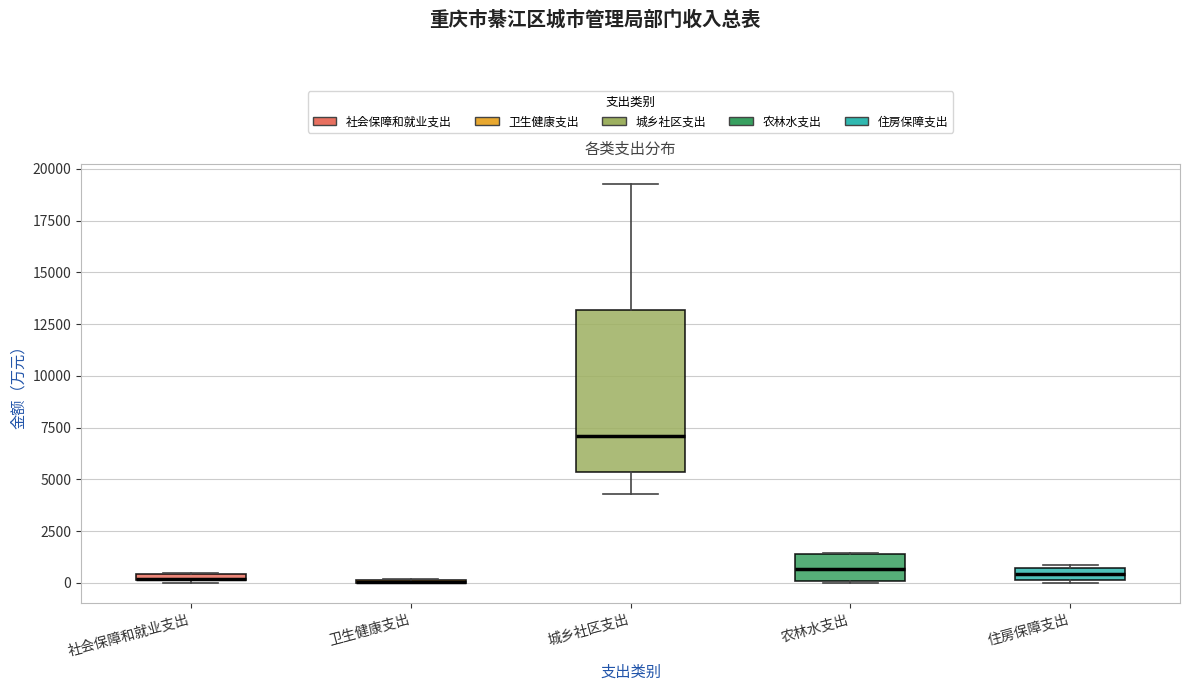

Where is the lower edge of the box for 住房保障支出 on the y-axis? The values are not printed on the chart, so give them approximately, as read against the axis.

0